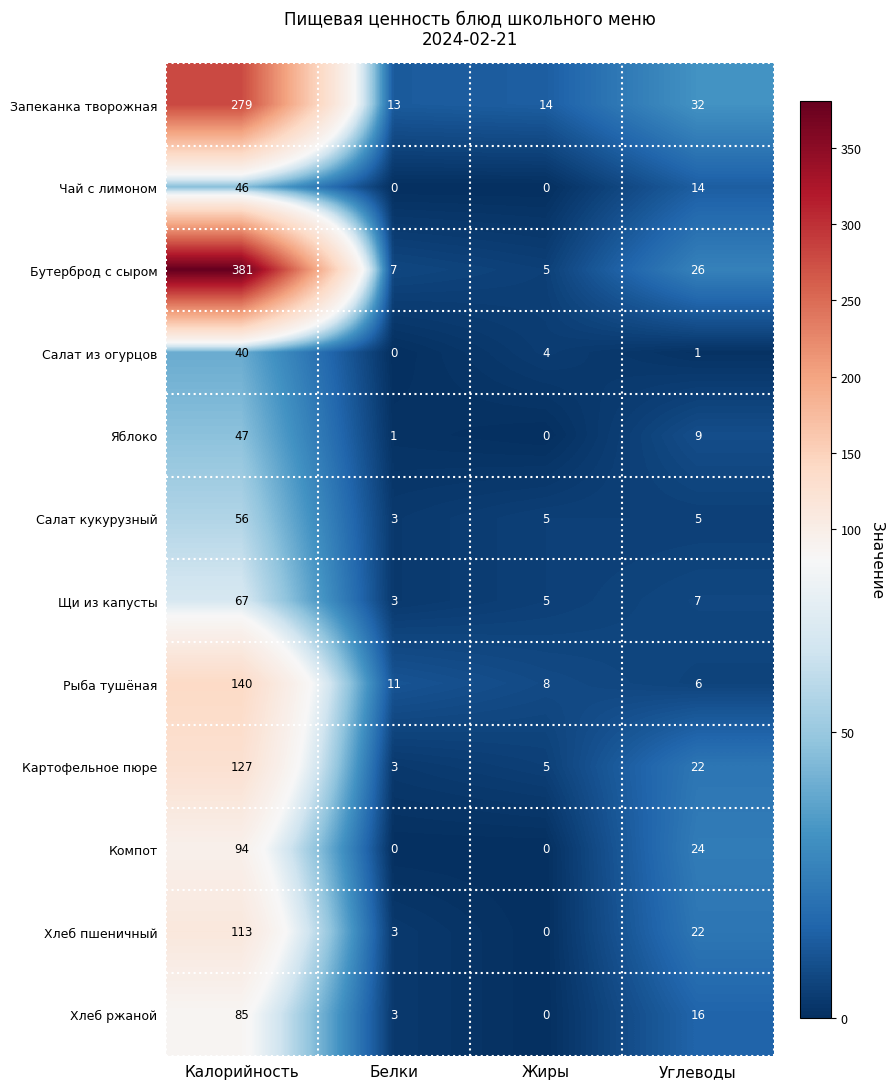

At which category is the sum across all series the highest?

Калорийность